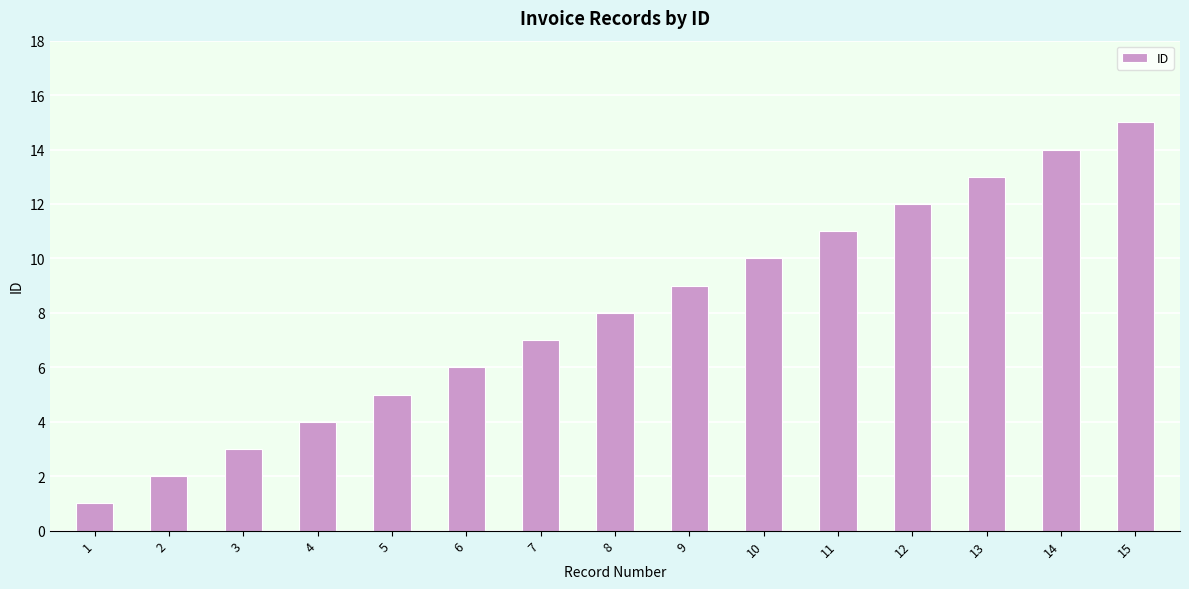

List the labels in order of value, smallest first.

1, 2, 3, 4, 5, 6, 7, 8, 9, 10, 11, 12, 13, 14, 15